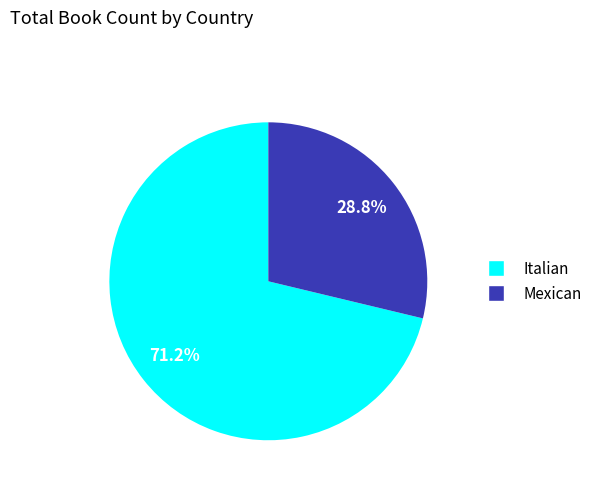

How much of the chart is everything except Italian?

28.8%